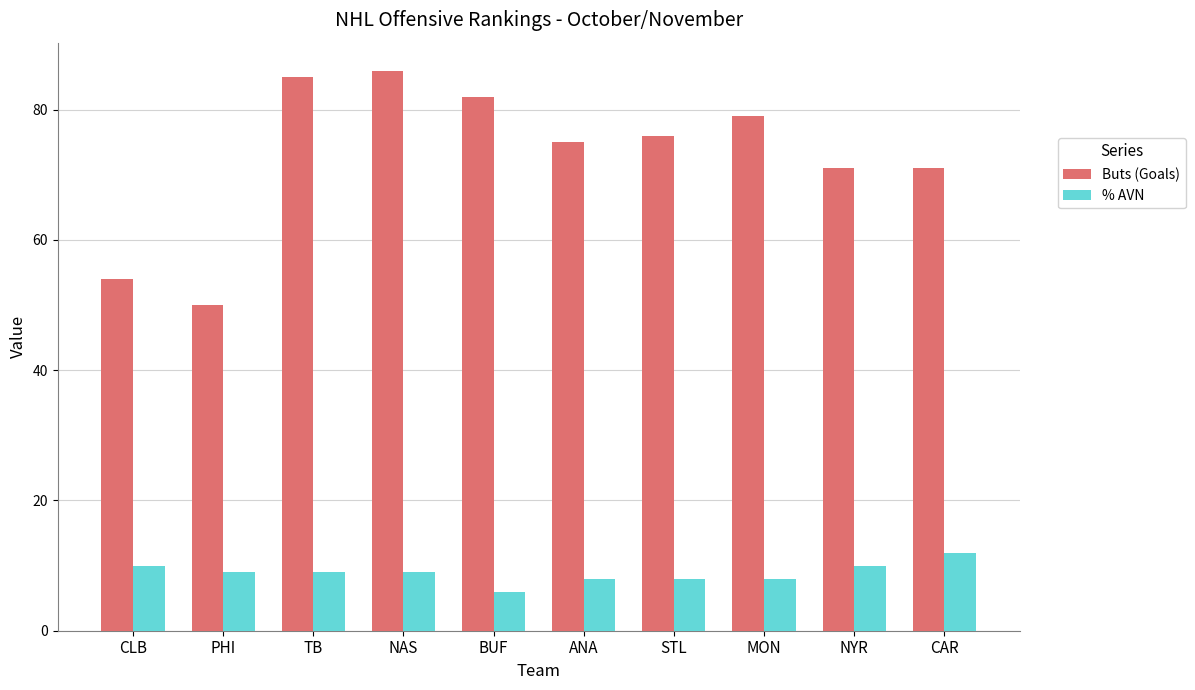

What is the label of the 4th bar from the right?

STL